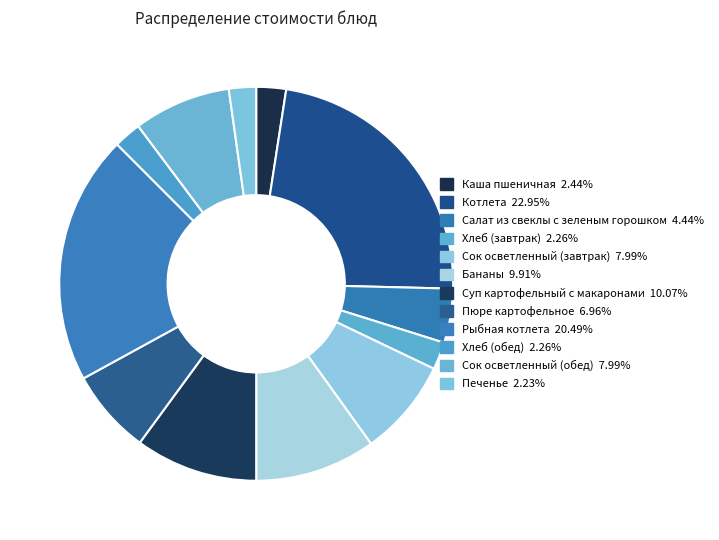

To the nearest percent, what is the average slice percentage?

8%